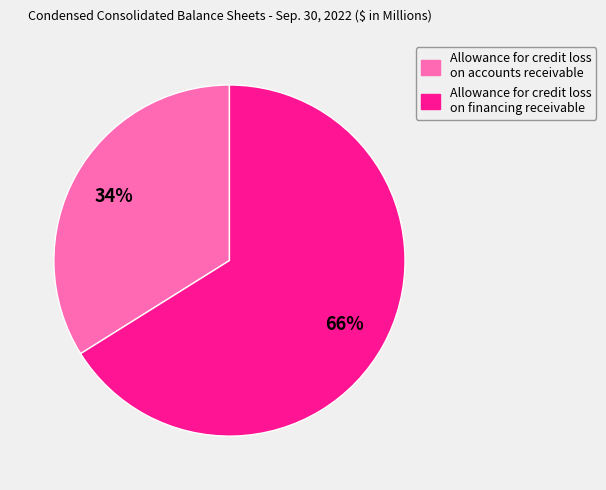

Combined, do Allowance for credit loss on accounts receivable and Allowance for credit loss on financing receivable account for over 50%?

Yes